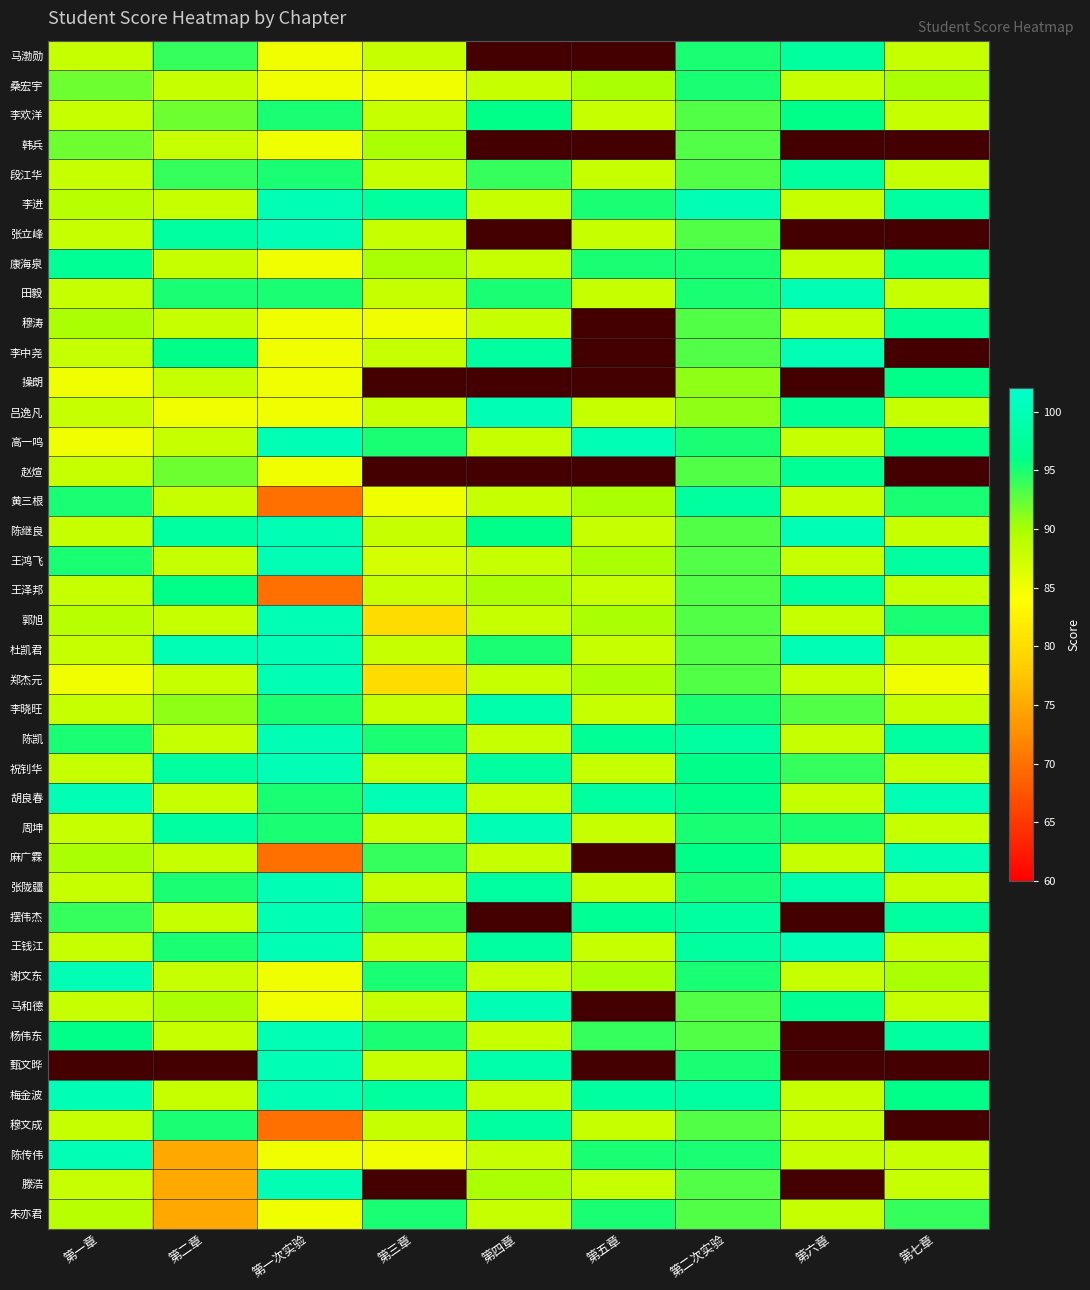

The value of 摆伟杰 at 第二章 is 88.0. True or false?

True